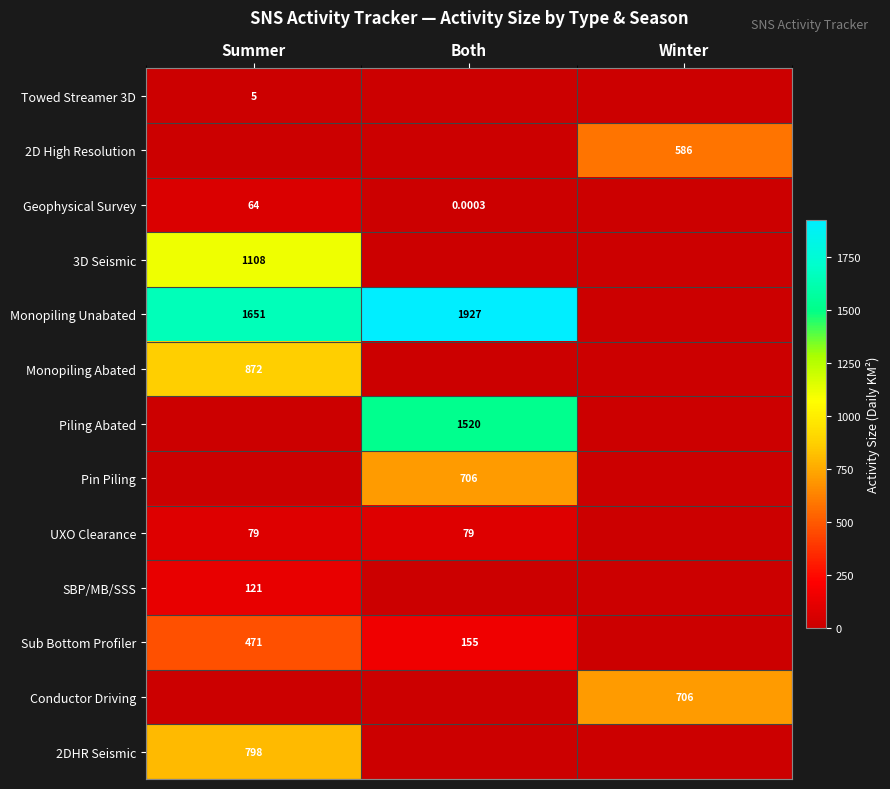

Rank the categories by Geophysical Survey value from lowest to highest.

Winter, Both, Summer